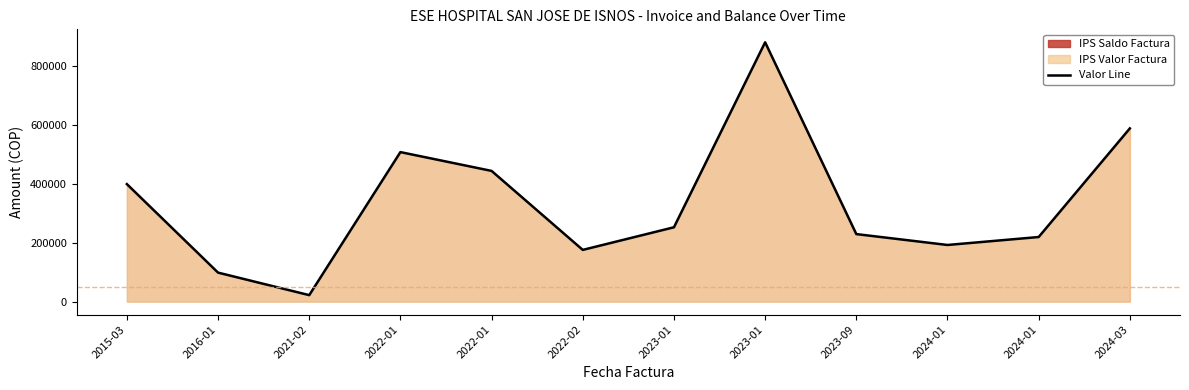

Where is the data nearest to the value 452069?

2022-01